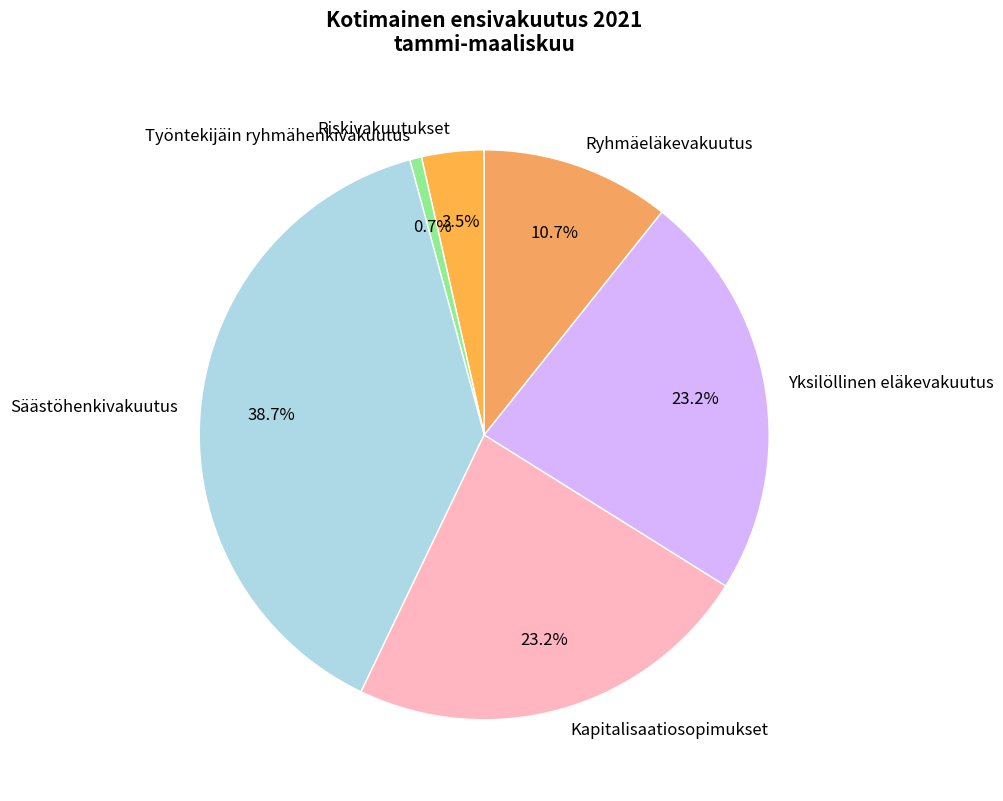

Is there a majority slice in this chart?

No